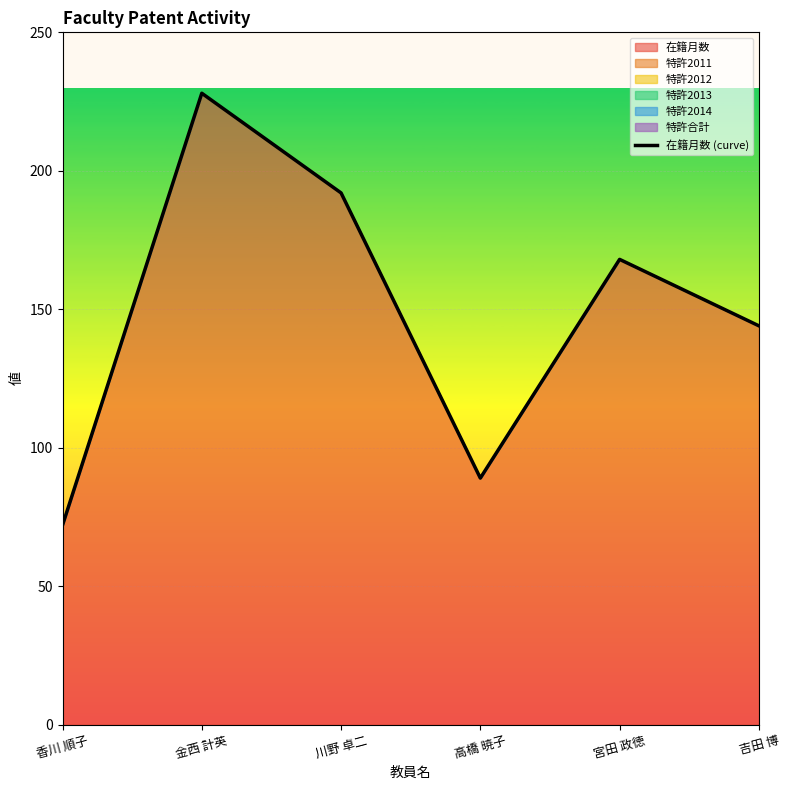

What is the average value?

149